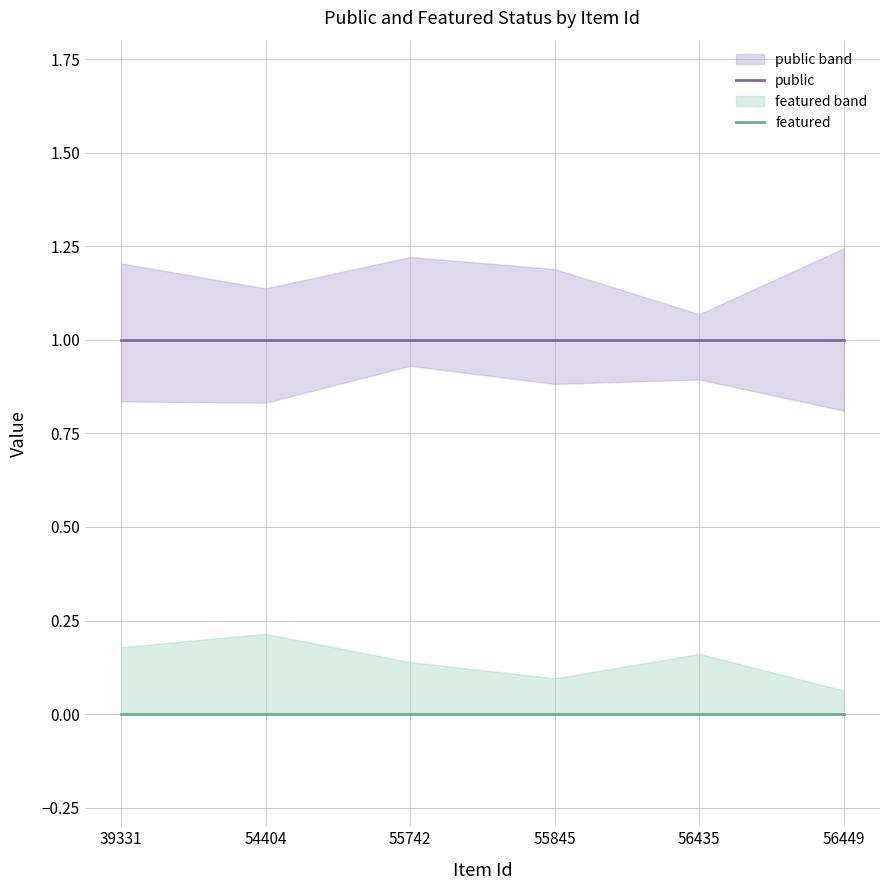

Is this an area chart (filled region under the line)?

No